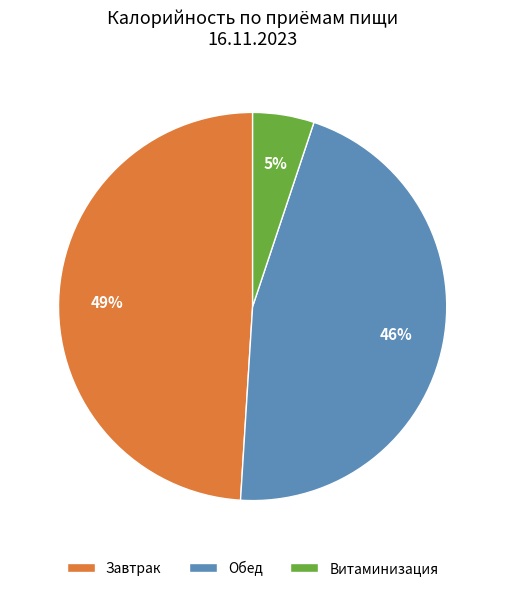

The Завтрак slice represents 49% of the pie. True or false?

True